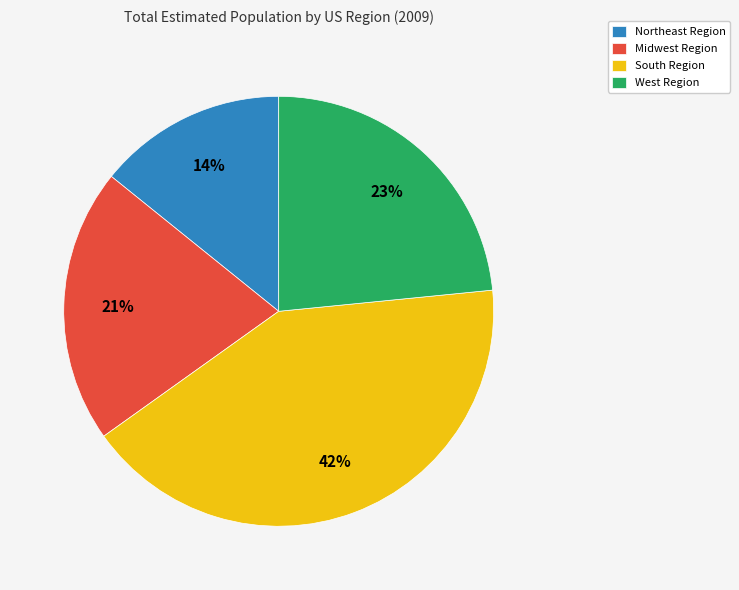

How many slices are in this pie chart?

4